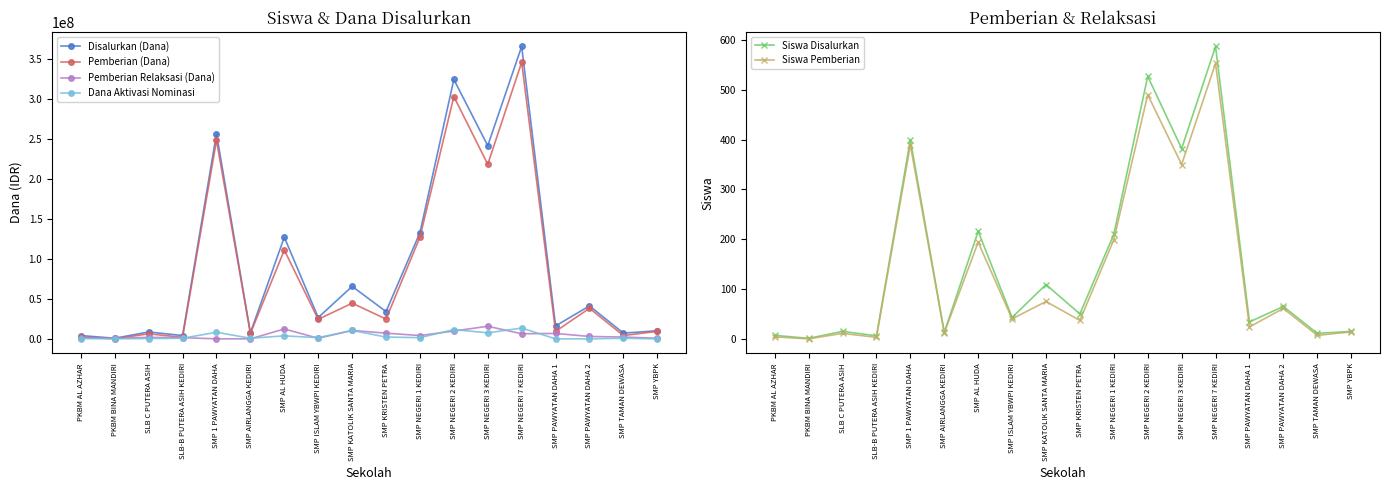

Reading left to right, what are all the values shown in this chart?

Disalurkan (Dana): PKBM AL AZHAR=4125000	PKBM BINA MANDIRI=750000	SLB C PUTERA ASIH=8625000	SLB-B PUTERA ASIH KEDIRI=4125000	SMP 1 PAWYATAN DAHA=256500000	SMP AIRLANGGA KEDIRI=7500000	SMP AL HUDA=127125000	SMP ISLAM YBWPI KEDIRI=26625000	SMP KATOLIK SANTA MARIA=65625000	SMP KRISTEN PETRA=34125000	SMP NEGERI 1 KEDIRI=132750000	SMP NEGERI 2 KEDIRI=324375000	SMP NEGERI 3 KEDIRI=241500000	SMP NEGERI 7 KEDIRI=365625000	SMP PAWYATAN DAHA 1=16125000	SMP PAWYATAN DAHA 2=41250000	SMP TAMAN DEWASA=7125000	SMP YBPK=10125000
Pemberian (Dana): PKBM AL AZHAR=2250000	PKBM BINA MANDIRI=0	SLB C PUTERA ASIH=6375000	SLB-B PUTERA ASIH KEDIRI=1875000	SMP 1 PAWYATAN DAHA=248250000	SMP AIRLANGGA KEDIRI=6750000	SMP AL HUDA=111000000	SMP ISLAM YBWPI KEDIRI=24375000	SMP KATOLIK SANTA MARIA=44625000	SMP KRISTEN PETRA=24750000	SMP NEGERI 1 KEDIRI=127125000	SMP NEGERI 2 KEDIRI=303000000	SMP NEGERI 3 KEDIRI=218250000	SMP NEGERI 7 KEDIRI=345750000	SMP PAWYATAN DAHA 1=9375000	SMP PAWYATAN DAHA 2=38250000	SMP TAMAN DEWASA=4125000	SMP YBPK=9375000
Pemberian Relaksasi (Dana): PKBM AL AZHAR=1500000	PKBM BINA MANDIRI=750000	SLB C PUTERA ASIH=1875000	SLB-B PUTERA ASIH KEDIRI=1500000	SMP 1 PAWYATAN DAHA=0	SMP AIRLANGGA KEDIRI=0	SMP AL HUDA=12375000	SMP ISLAM YBWPI KEDIRI=750000	SMP KATOLIK SANTA MARIA=10500000	SMP KRISTEN PETRA=7125000	SMP NEGERI 1 KEDIRI=4125000	SMP NEGERI 2 KEDIRI=9750000	SMP NEGERI 3 KEDIRI=15750000	SMP NEGERI 7 KEDIRI=6375000	SMP PAWYATAN DAHA 1=6750000	SMP PAWYATAN DAHA 2=3000000	SMP TAMAN DEWASA=2250000	SMP YBPK=750000
Dana Aktivasi Nominasi: PKBM AL AZHAR=375000	PKBM BINA MANDIRI=0	SLB C PUTERA ASIH=375000	SLB-B PUTERA ASIH KEDIRI=750000	SMP 1 PAWYATAN DAHA=8250000	SMP AIRLANGGA KEDIRI=750000	SMP AL HUDA=3750000	SMP ISLAM YBWPI KEDIRI=1500000	SMP KATOLIK SANTA MARIA=10500000	SMP KRISTEN PETRA=2250000	SMP NEGERI 1 KEDIRI=1500000	SMP NEGERI 2 KEDIRI=11625000	SMP NEGERI 3 KEDIRI=7500000	SMP NEGERI 7 KEDIRI=13500000	SMP PAWYATAN DAHA 1=0	SMP PAWYATAN DAHA 2=0	SMP TAMAN DEWASA=750000	SMP YBPK=0
Siswa Disalurkan: PKBM AL AZHAR=7	PKBM BINA MANDIRI=1	SLB C PUTERA ASIH=15	SLB-B PUTERA ASIH KEDIRI=6	SMP 1 PAWYATAN DAHA=400	SMP AIRLANGGA KEDIRI=13	SMP AL HUDA=216	SMP ISLAM YBWPI KEDIRI=43	SMP KATOLIK SANTA MARIA=109	SMP KRISTEN PETRA=50	SMP NEGERI 1 KEDIRI=210	SMP NEGERI 2 KEDIRI=527	SMP NEGERI 3 KEDIRI=382	SMP NEGERI 7 KEDIRI=587	SMP PAWYATAN DAHA 1=34	SMP PAWYATAN DAHA 2=65	SMP TAMAN DEWASA=11	SMP YBPK=15
Siswa Pemberian: PKBM AL AZHAR=4	PKBM BINA MANDIRI=0	SLB C PUTERA ASIH=11	SLB-B PUTERA ASIH KEDIRI=3	SMP 1 PAWYATAN DAHA=389	SMP AIRLANGGA KEDIRI=12	SMP AL HUDA=194	SMP ISLAM YBWPI KEDIRI=40	SMP KATOLIK SANTA MARIA=75	SMP KRISTEN PETRA=37	SMP NEGERI 1 KEDIRI=199	SMP NEGERI 2 KEDIRI=490	SMP NEGERI 3 KEDIRI=350	SMP NEGERI 7 KEDIRI=553	SMP PAWYATAN DAHA 1=24	SMP PAWYATAN DAHA 2=61	SMP TAMAN DEWASA=7	SMP YBPK=14